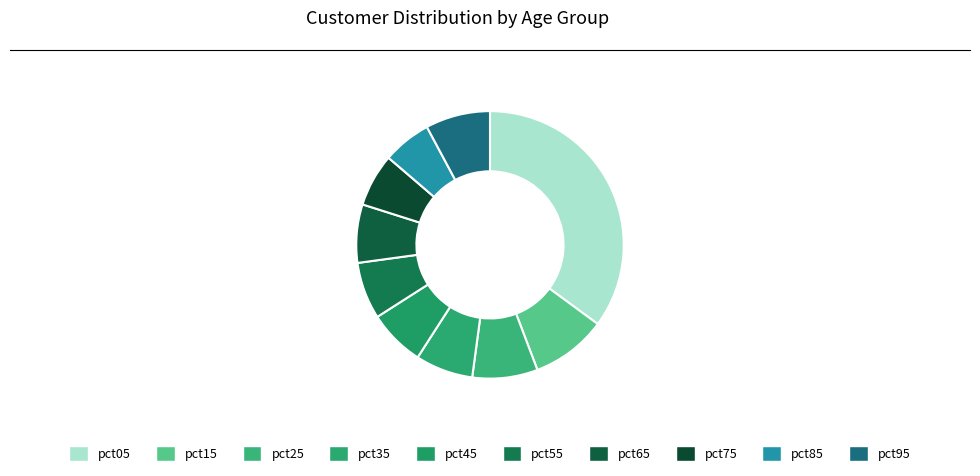

To the nearest percent, what is the combined percentage of pct55 and pct05?

42%